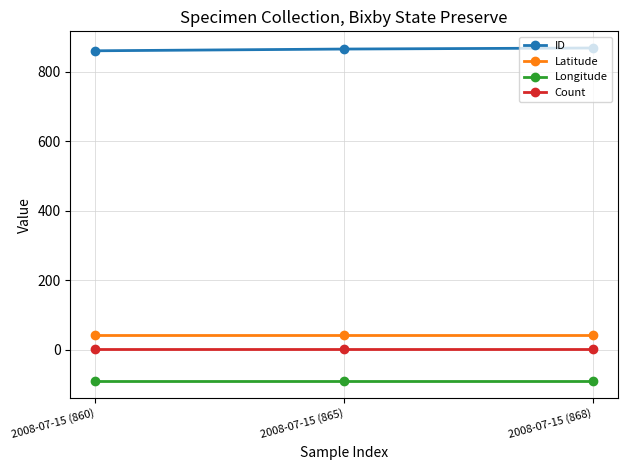

What is the average value of the Latitude series?

42.7